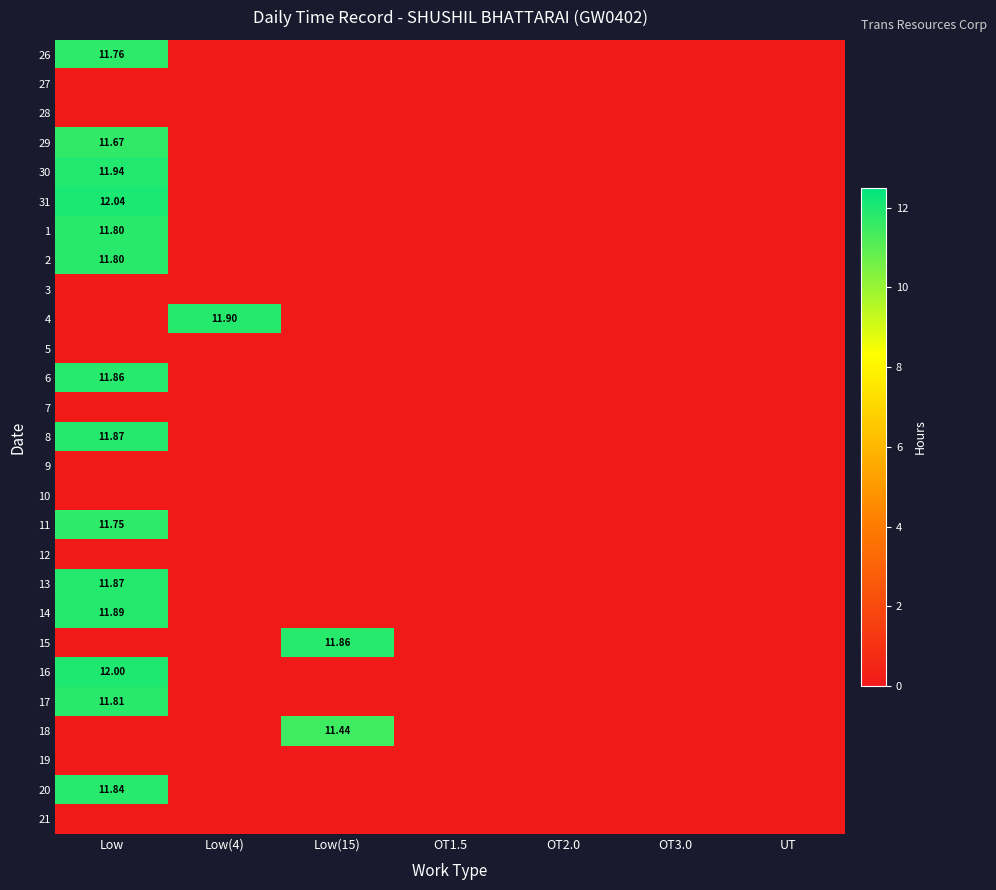

Between Low(15) and Low(4), which is larger?

Low(15)